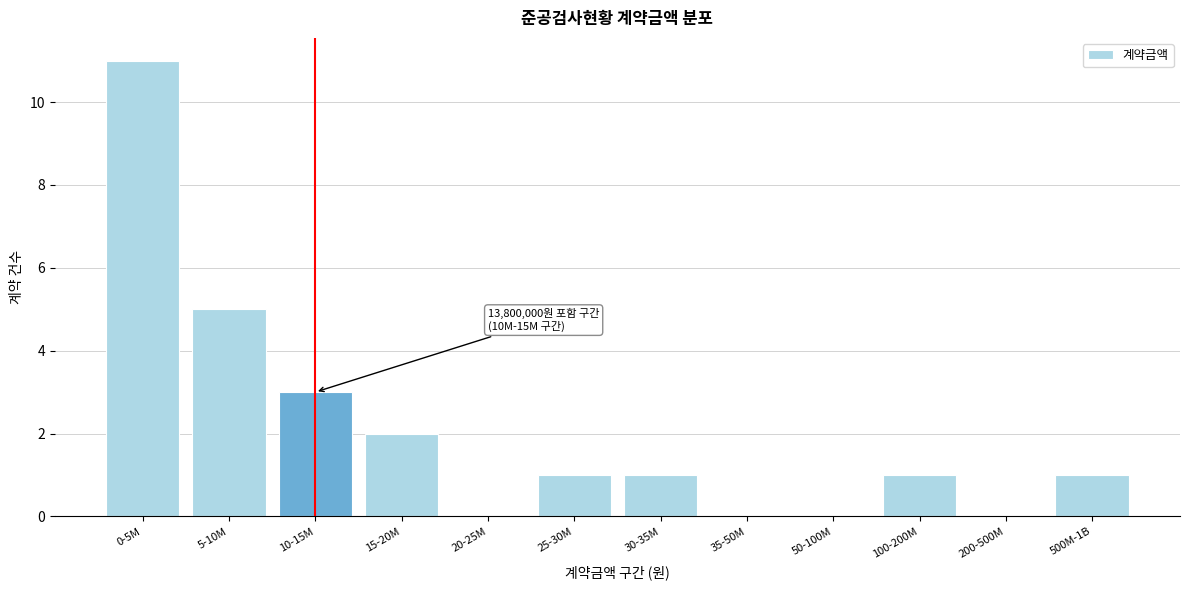

Reading left to right, what are all the values shown in this chart?

0-5M=11	5-10M=5	10-15M=3	15-20M=2	20-25M=0	25-30M=1	30-35M=1	35-50M=0	50-100M=0	100-200M=1	200-500M=0	500M-1B=1